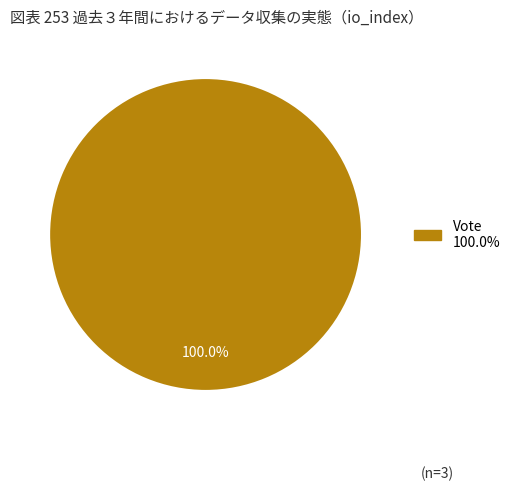

Does any single category account for the majority?

Yes